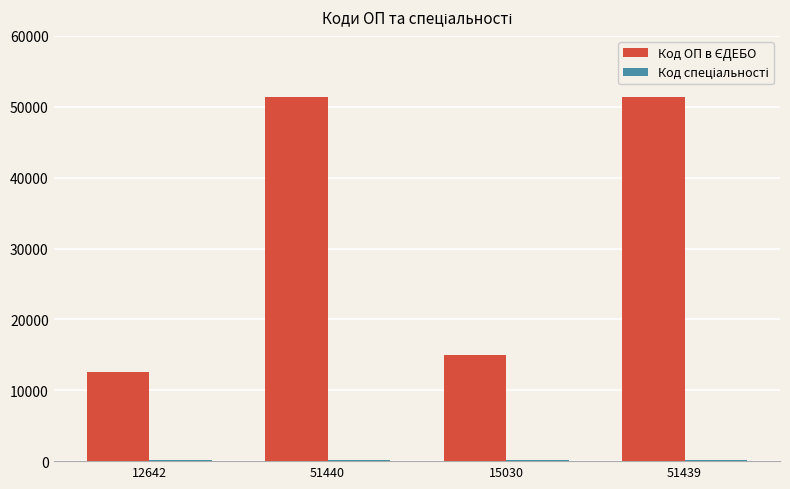

List the series in order of their peak value, highest first.

Код ОП в ЄДЕБО, Код спеціальності